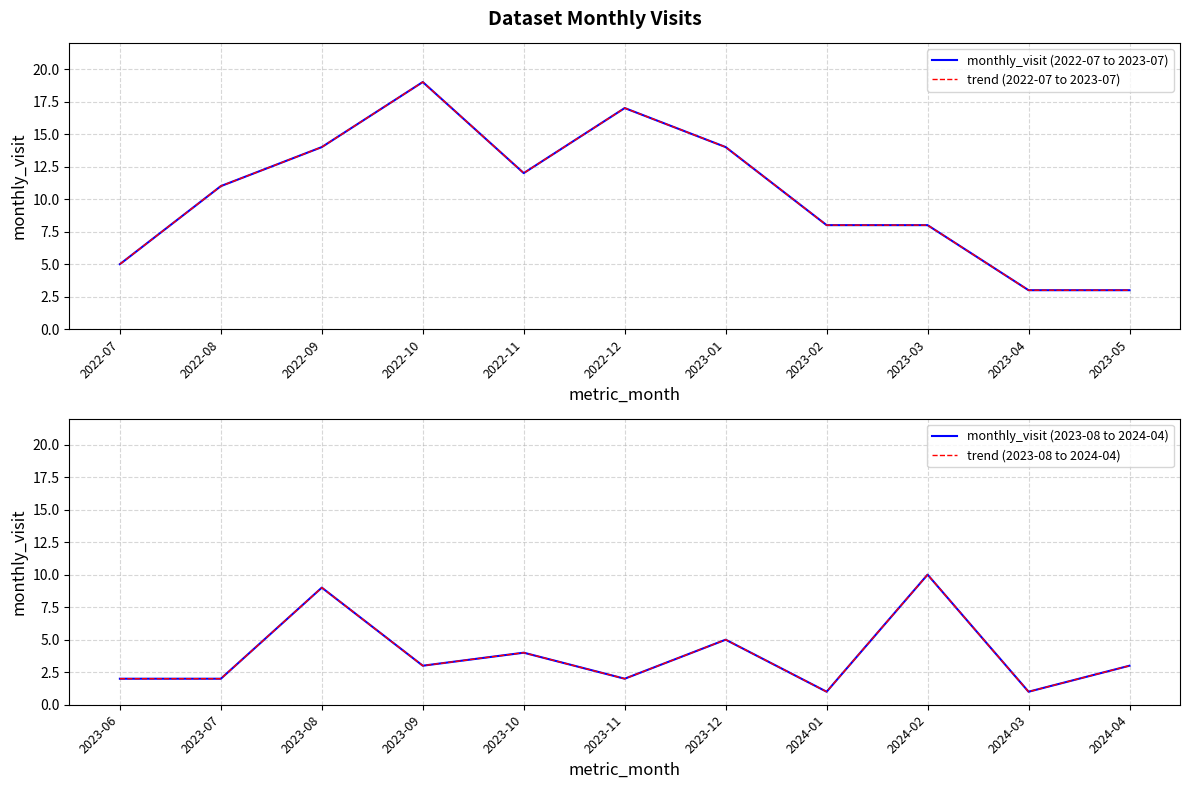

Is the value of monthly_visit (2022-07 to 2023-07) at 2022-10 greater than the value of monthly_visit (2023-08 to 2024-04) at 2023-05?

Yes